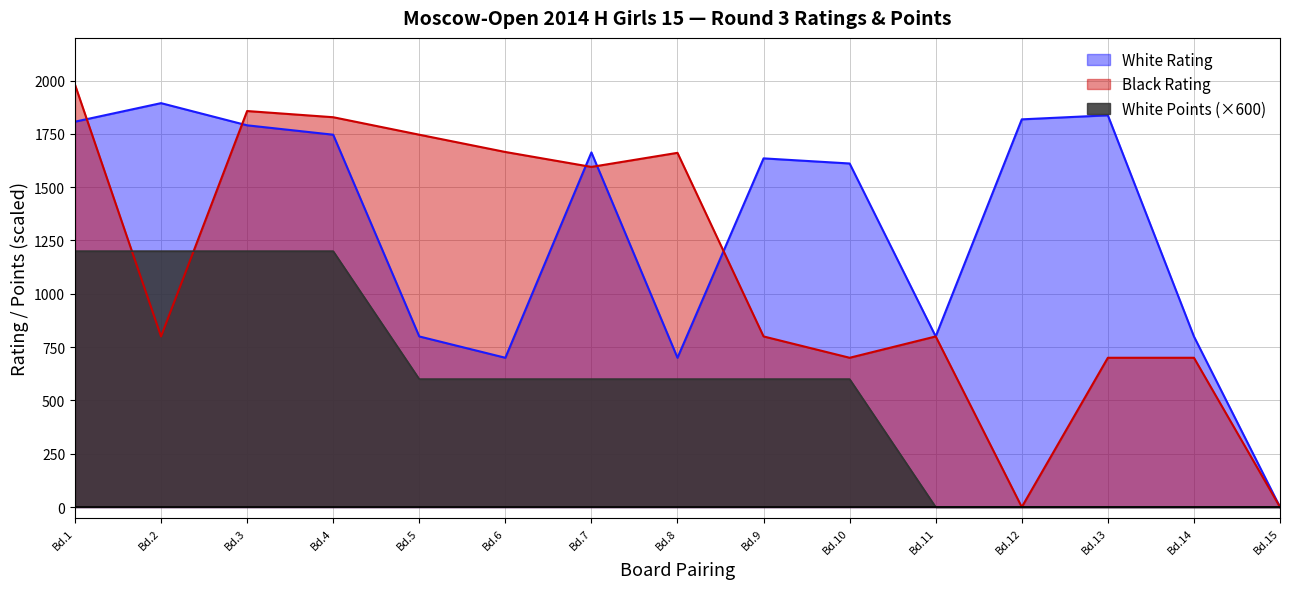

How many times do Black Rating and White Points cross each other?

2